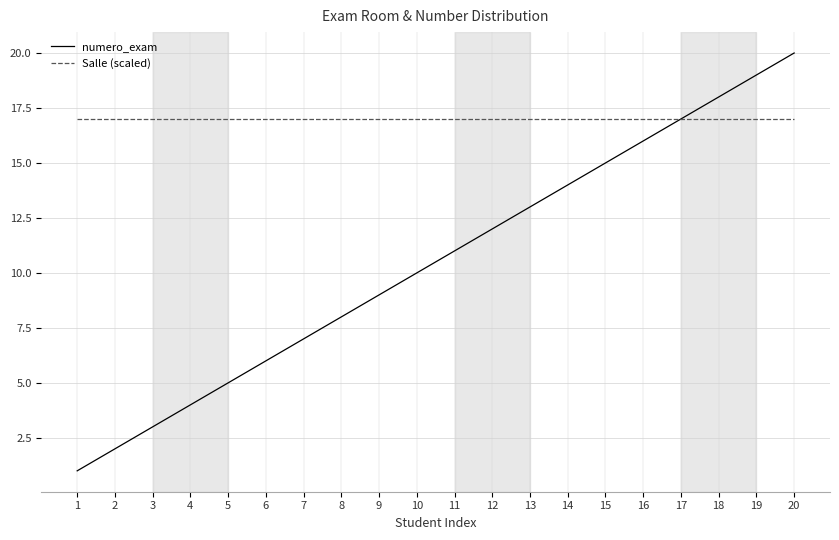

What is the lowest value of the numero_exam series?

1